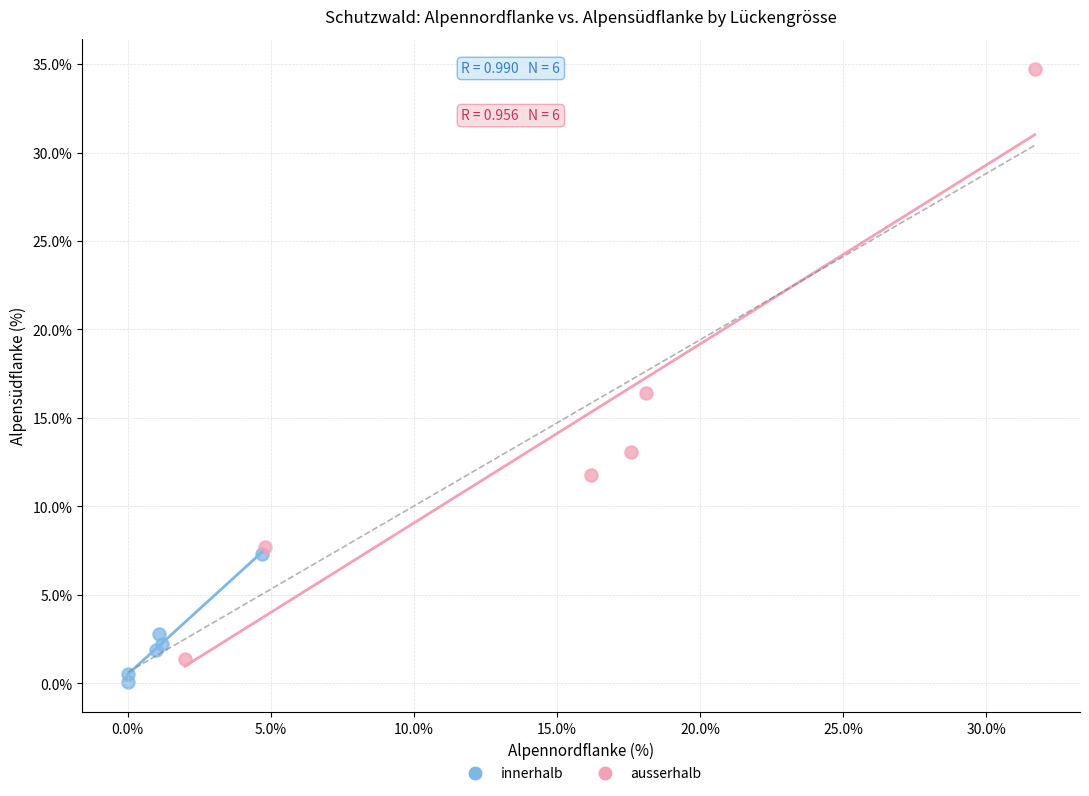

Which series contains the lowest Y value?

innerhalb